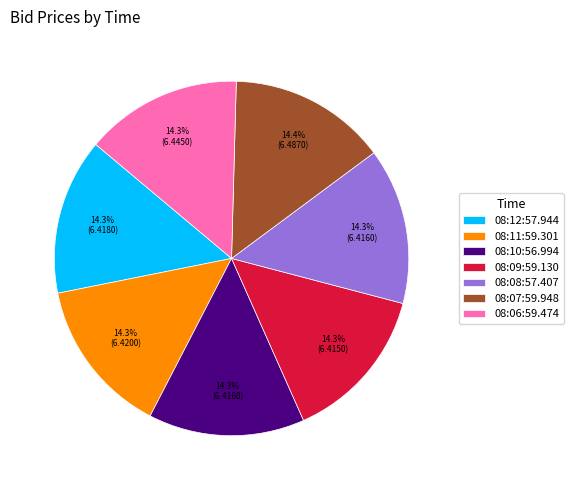

To the nearest percent, what is the average slice percentage?

14%